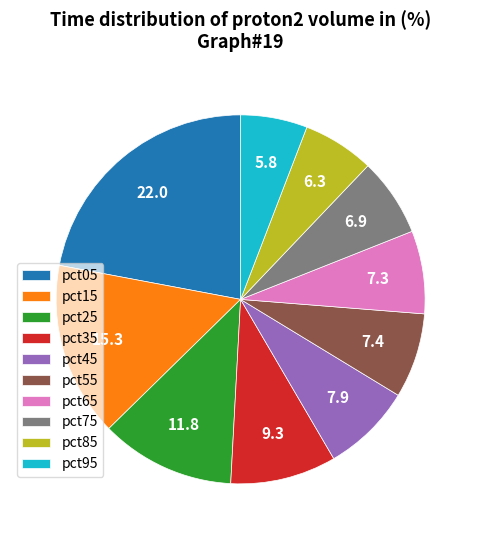

Combined, do pct35 and pct85 account for over 50%?

No